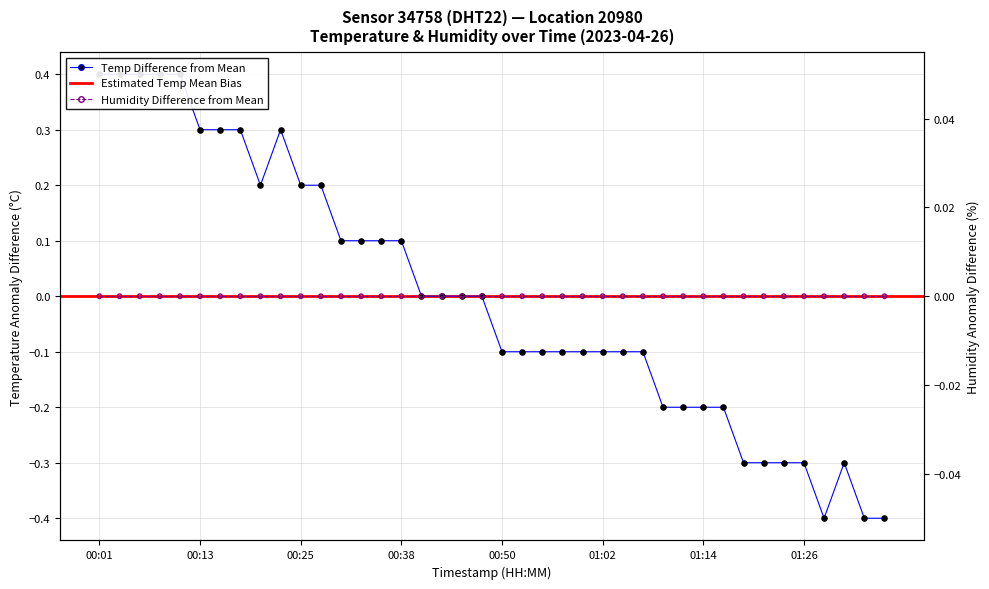

What is the change in value from 01:31 to 01:34?

-0.1